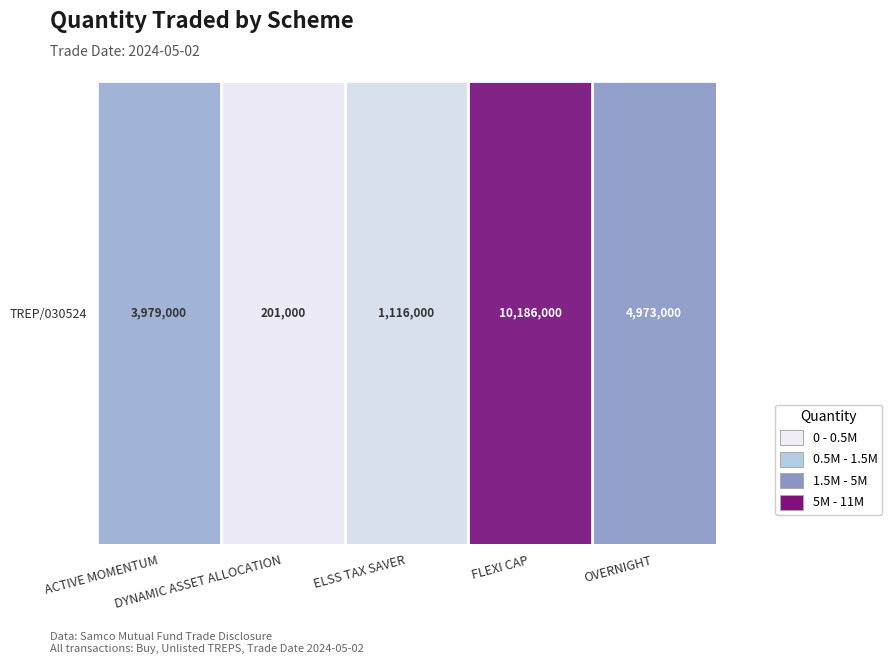

What is the ratio of the value at FLEXI CAP to the value at OVERNIGHT?

2.0